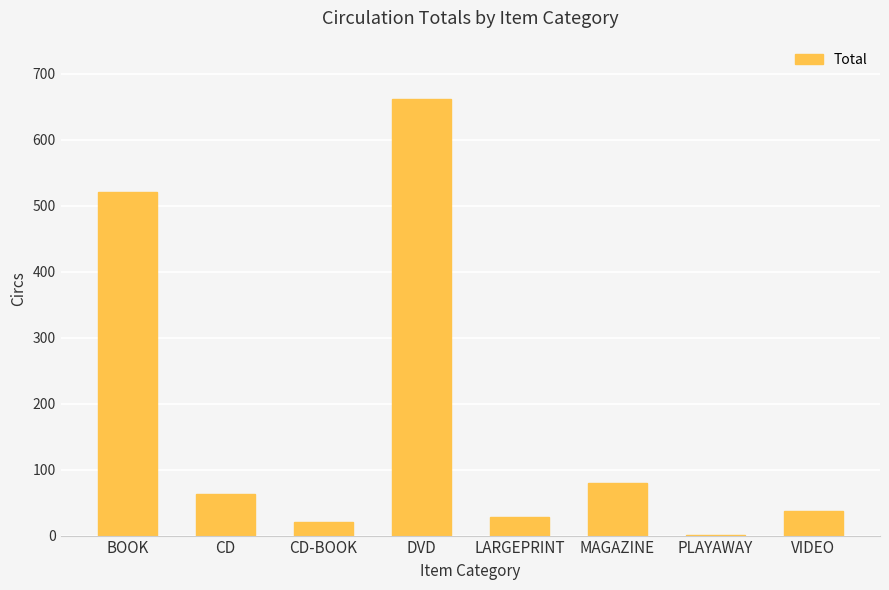

At which category does the chart reach its peak across all series?

DVD